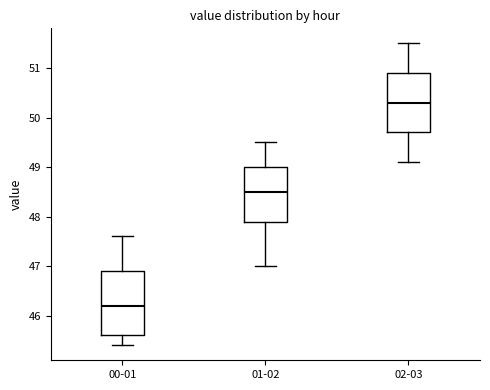

Reading left to right, read every box against the y-axis: the position of its median line, the range the box covers, and the ends of its whiskers. The values are not printed on the chart, so give them approximately, as read against the axis.

00-01: median 46.2, box 45.6 to 46.9, whiskers 45.4 to 47.6
01-02: median 48.5, box 47.9 to 49.0, whiskers 47.0 to 49.5
02-03: median 50.3, box 49.7 to 50.9, whiskers 49.1 to 51.5